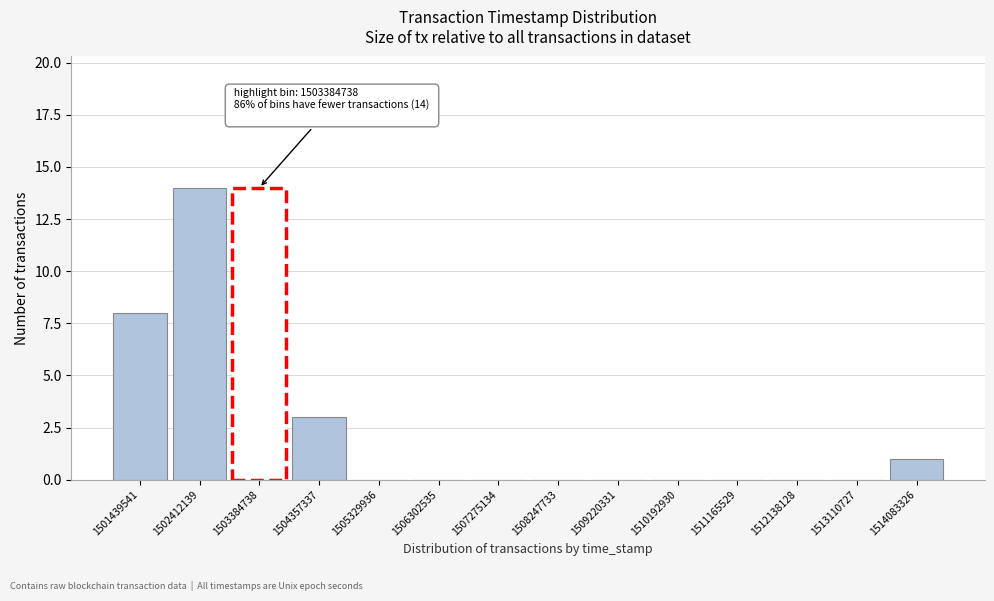

Reading left to right, list all the values displayed in this chart.

1501439541=8	1502412139=14	1503384738=14	1504357337=3	1505329936=0	1506302535=0	1507275134=0	1508247733=0	1509220331=0	1510192930=0	1511165529=0	1512138128=0	1513110727=0	1514083326=1